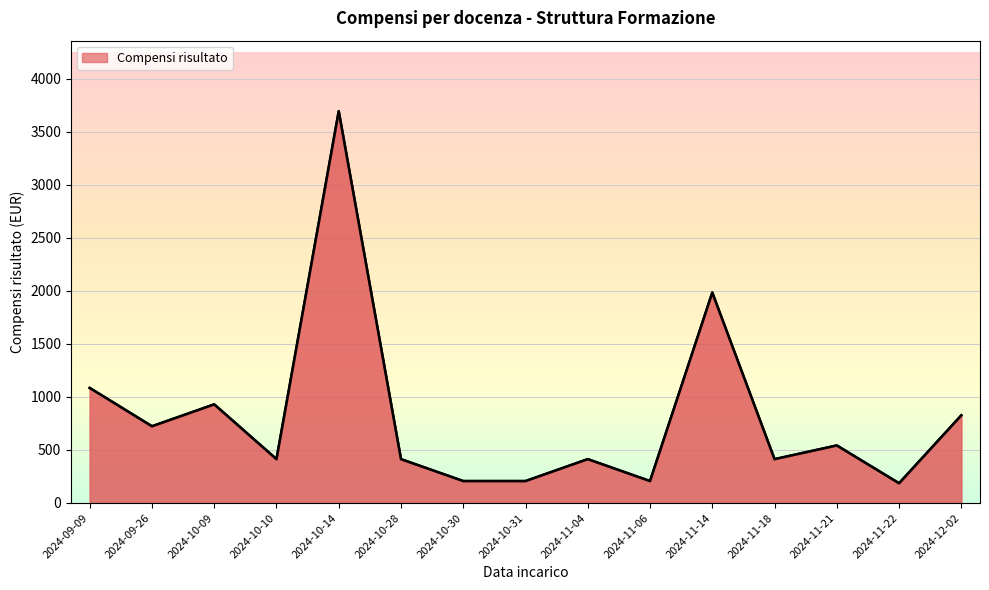

Which has a higher value, 2024-12-02 or 2024-11-21?

2024-12-02